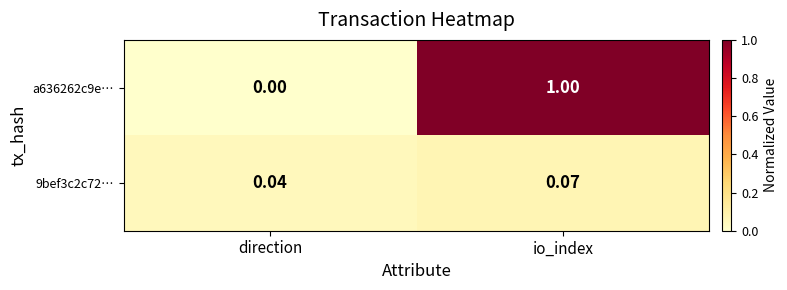

At which category is the sum across all series the highest?

io_index